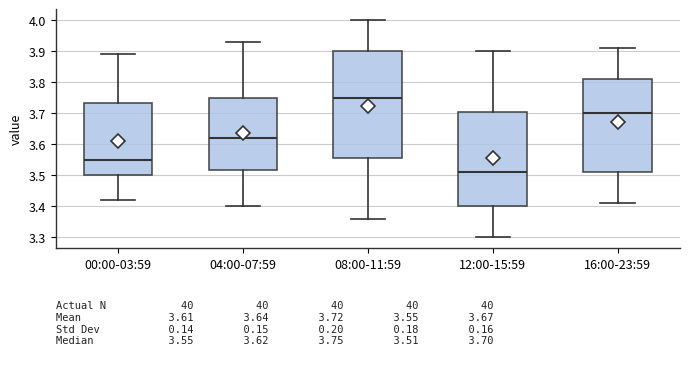

Which box is the tallest, from its lower edge to its upper edge?

08:00-11:59